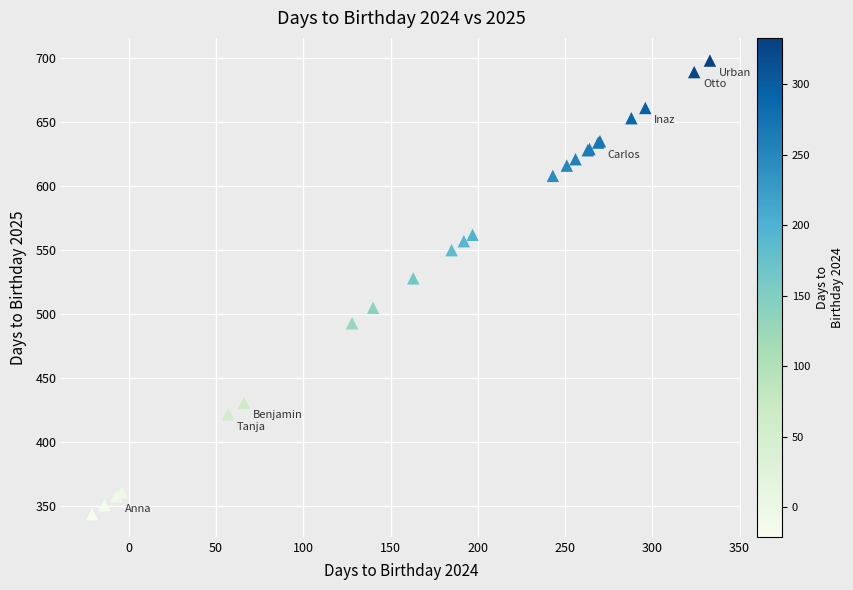

What Y value in the scatter plot is closest to 521?

528